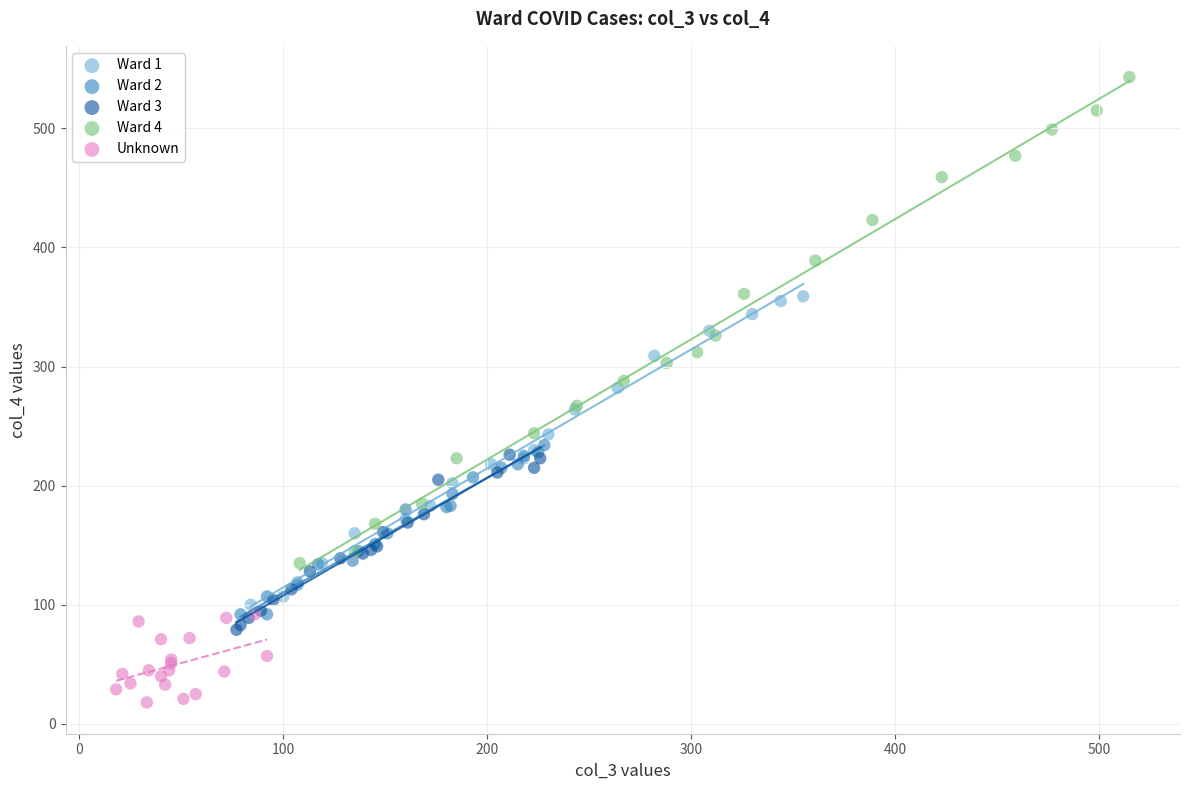

Which series has the largest Y range (max minus min)?

Ward 4